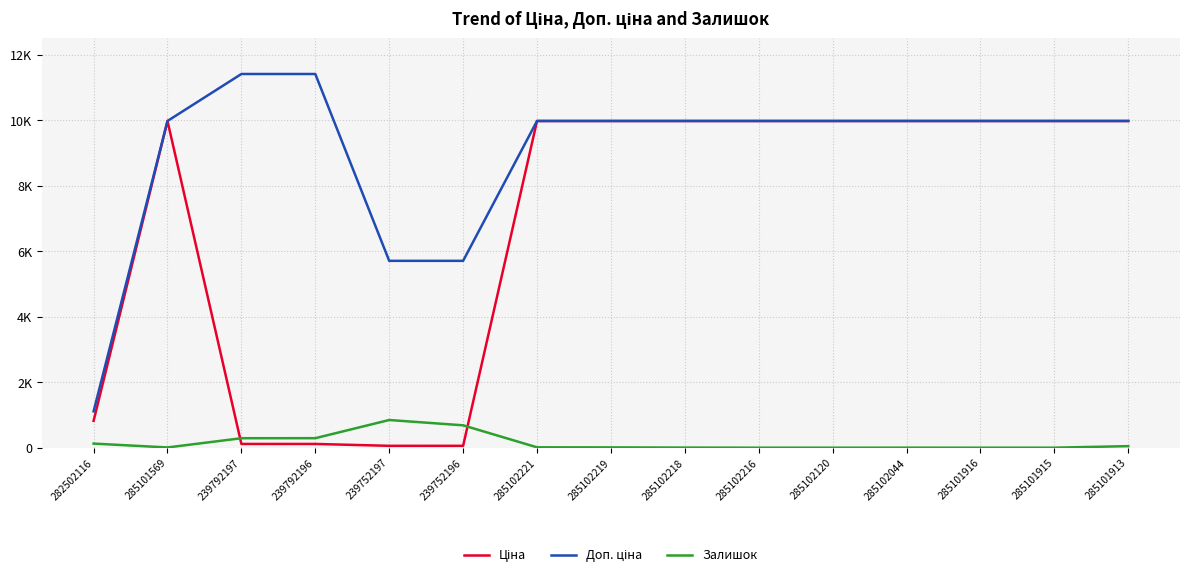

What position from the right is 239792196?

12